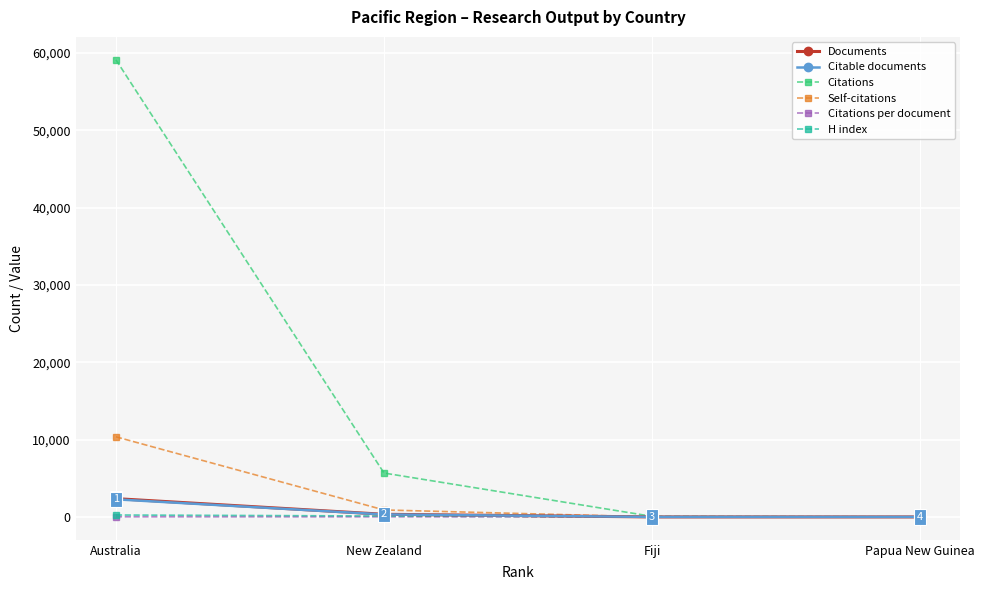

What is the maximum value for Documents?

2370.0